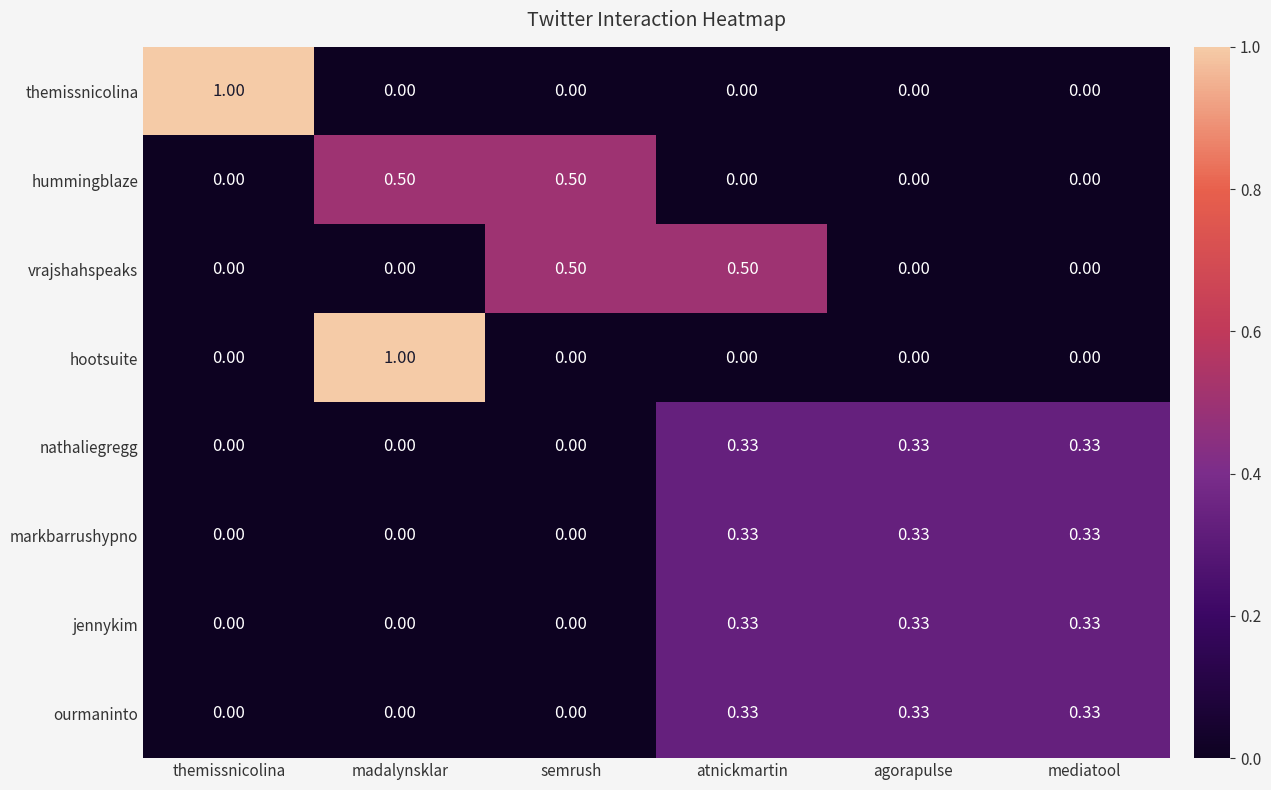

Is the value of themissnicolina at madalynsklar greater than the value of jennykim at agorapulse?

No